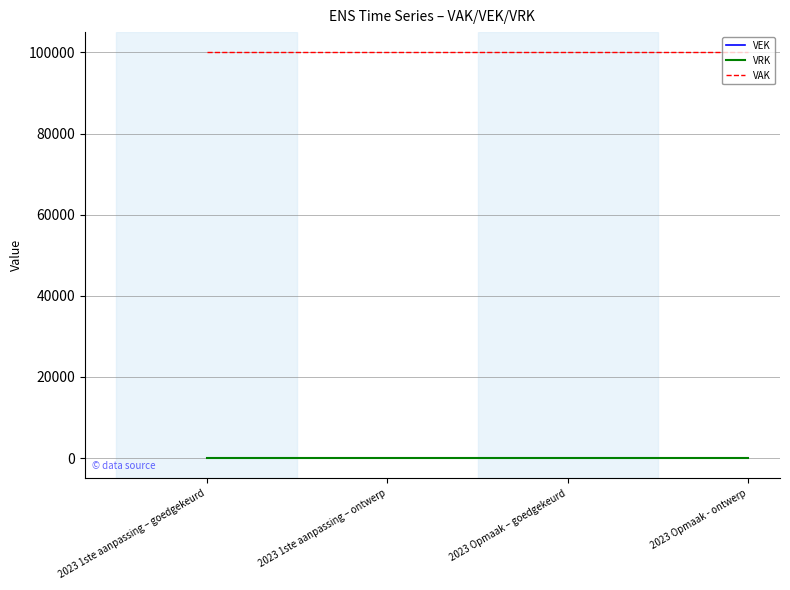

Which has a higher value, 2023 Opmaak – goedgekeurd or 2023 Opmaak - ontwerp?

2023 Opmaak – goedgekeurd